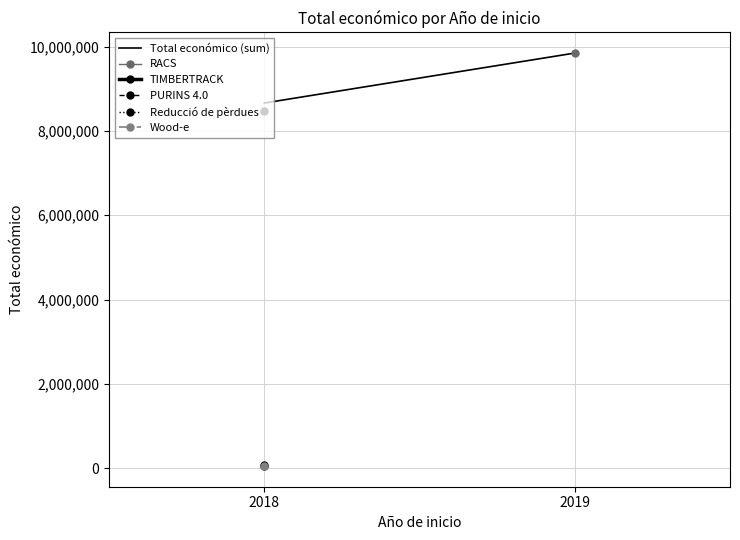

Is it true that the value at 2018 is 3141487?

False